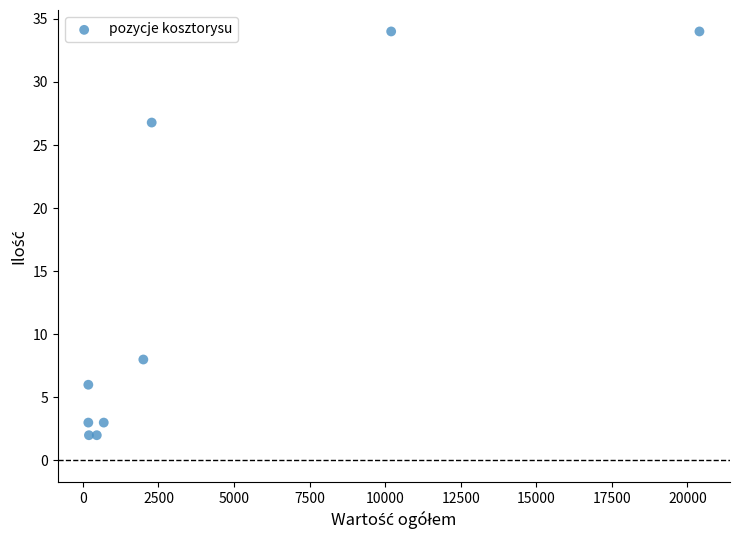

What Y value in the scatter plot is closest to 18?

26.8